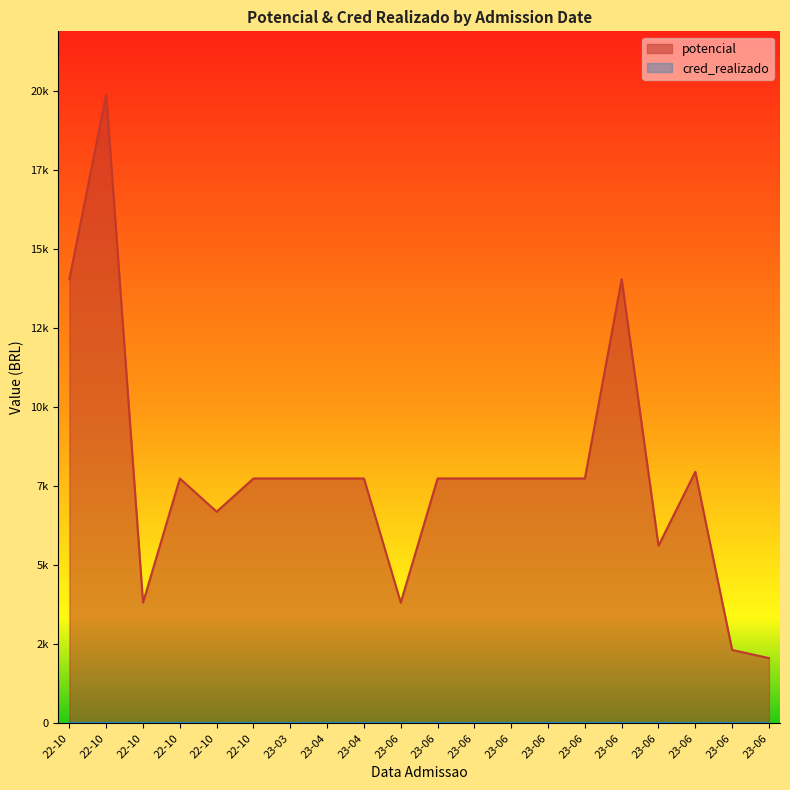

True or false: potencial has a value of 3392.6 at 2022-10-27.

False